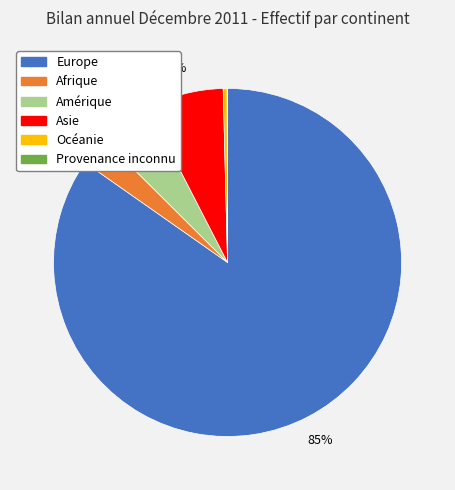

What percentage is the Amérique slice, to the nearest percent?

5%